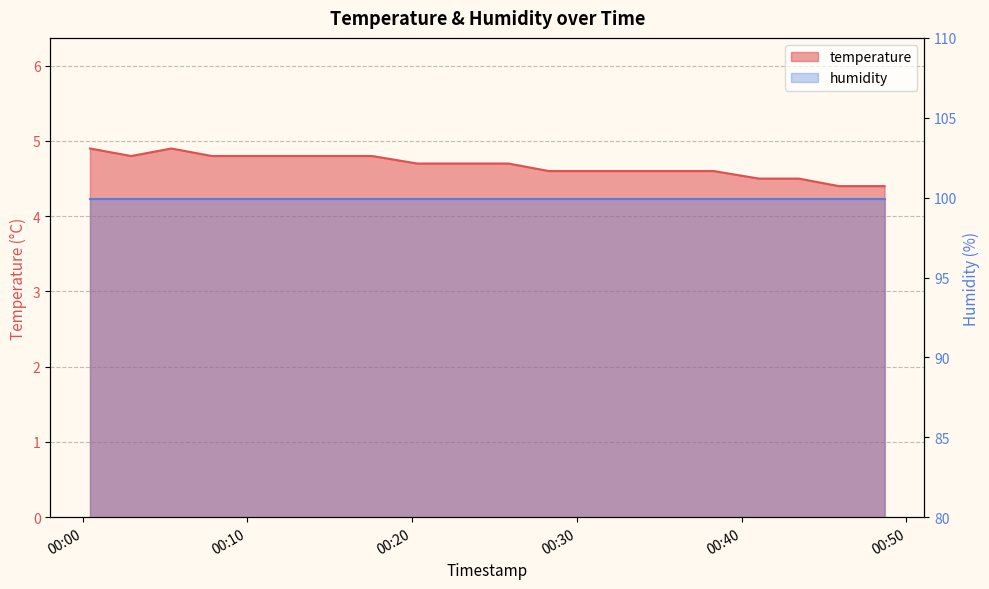

At which label is the value closest to 4?

2022-11-11T00:45:54